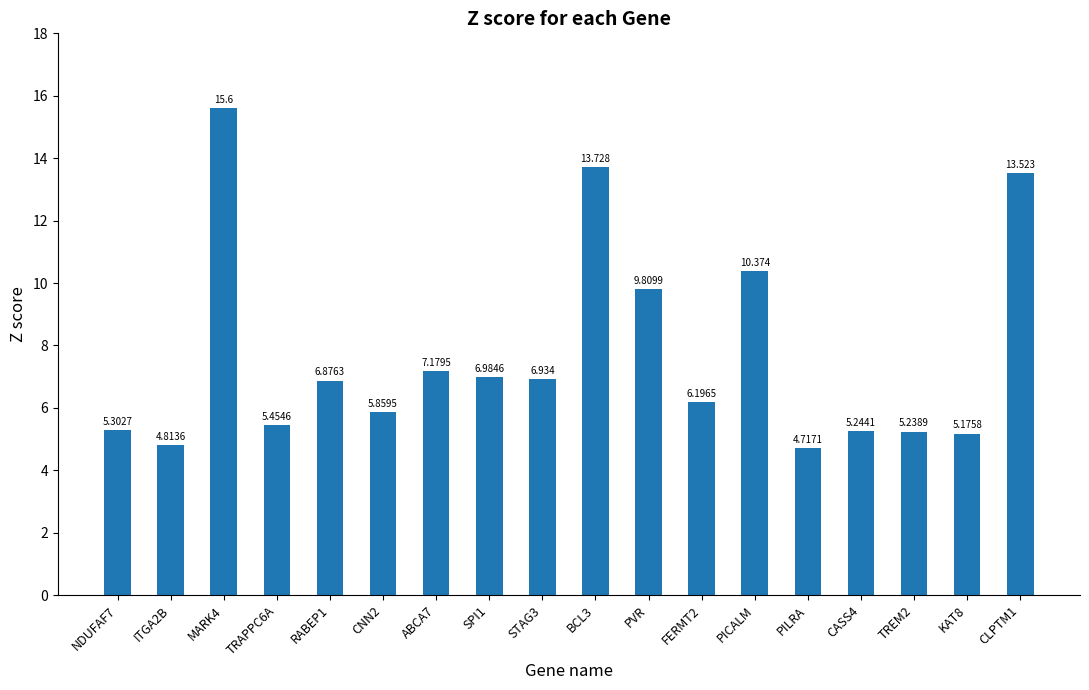

Where is the data nearest to the value 10?

PVR